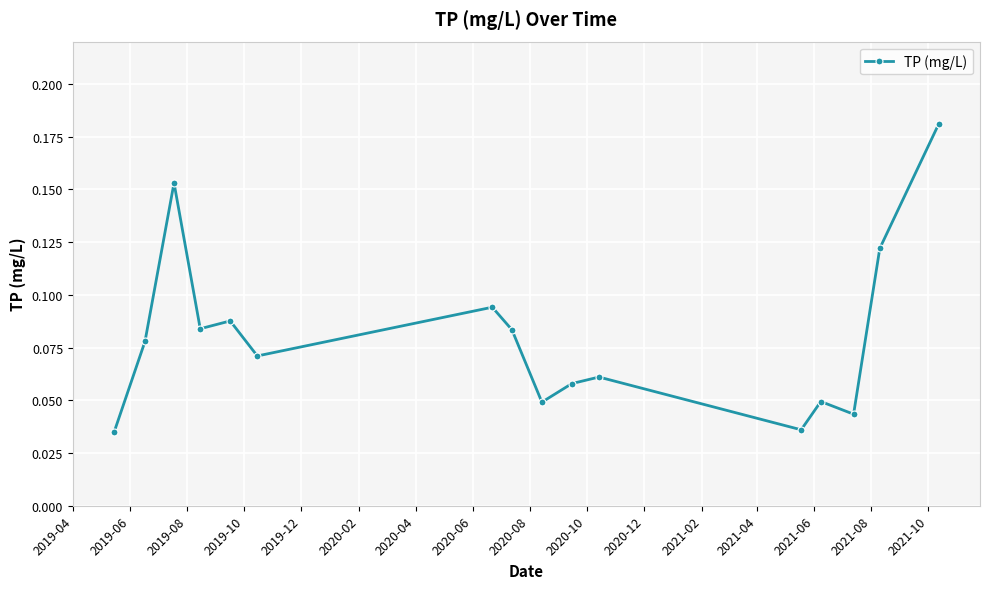

What is the sum of all values?

1.3